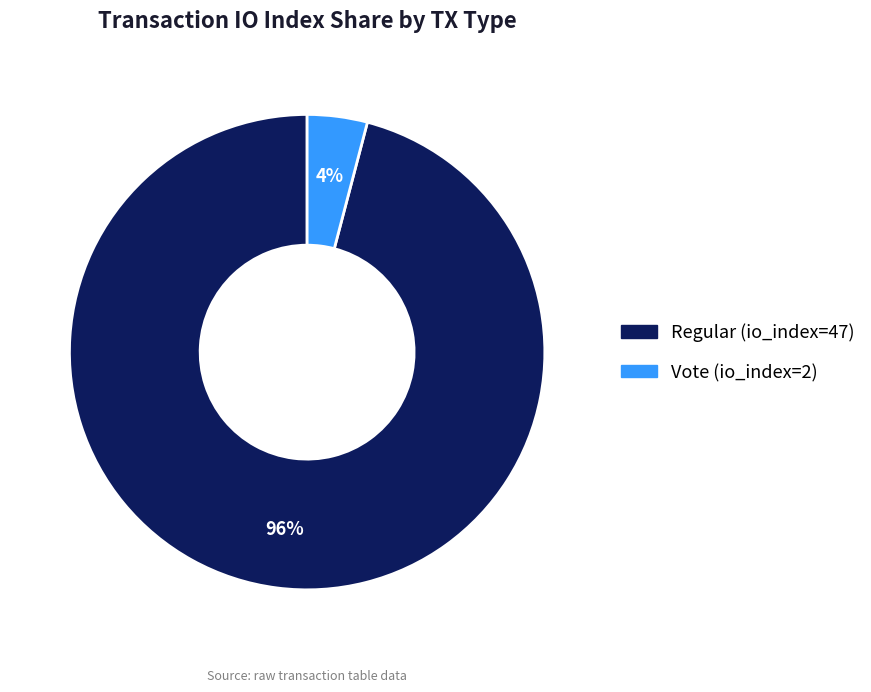

Between Vote (io_index=2) and Regular (io_index=47), which is larger?

Regular (io_index=47)